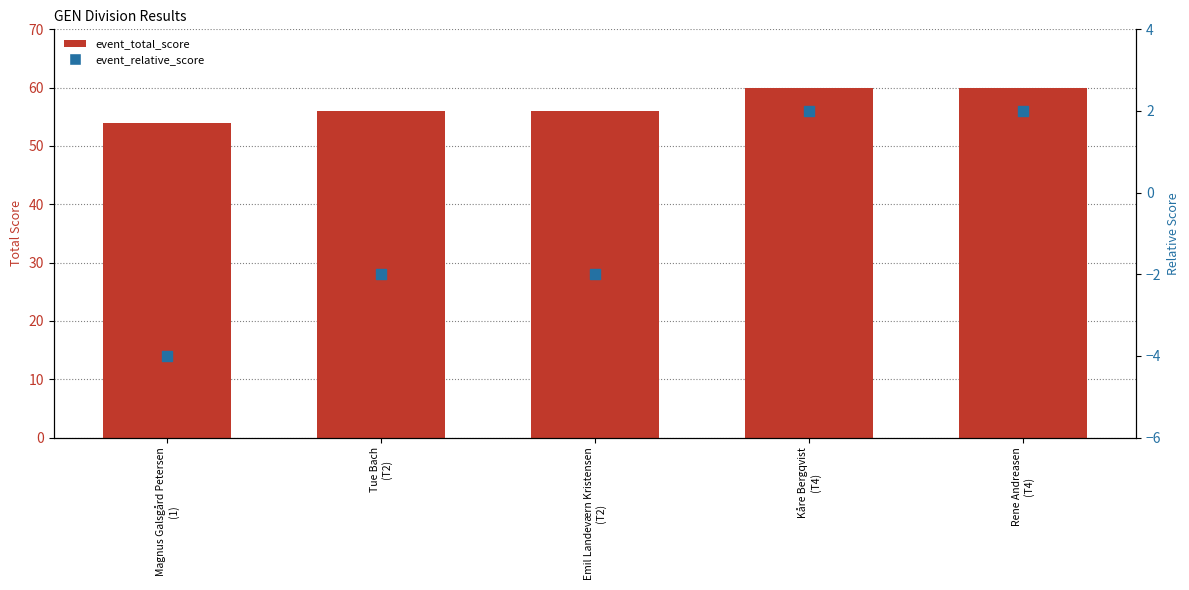

Which series has the largest total across all categories?

event_total_score